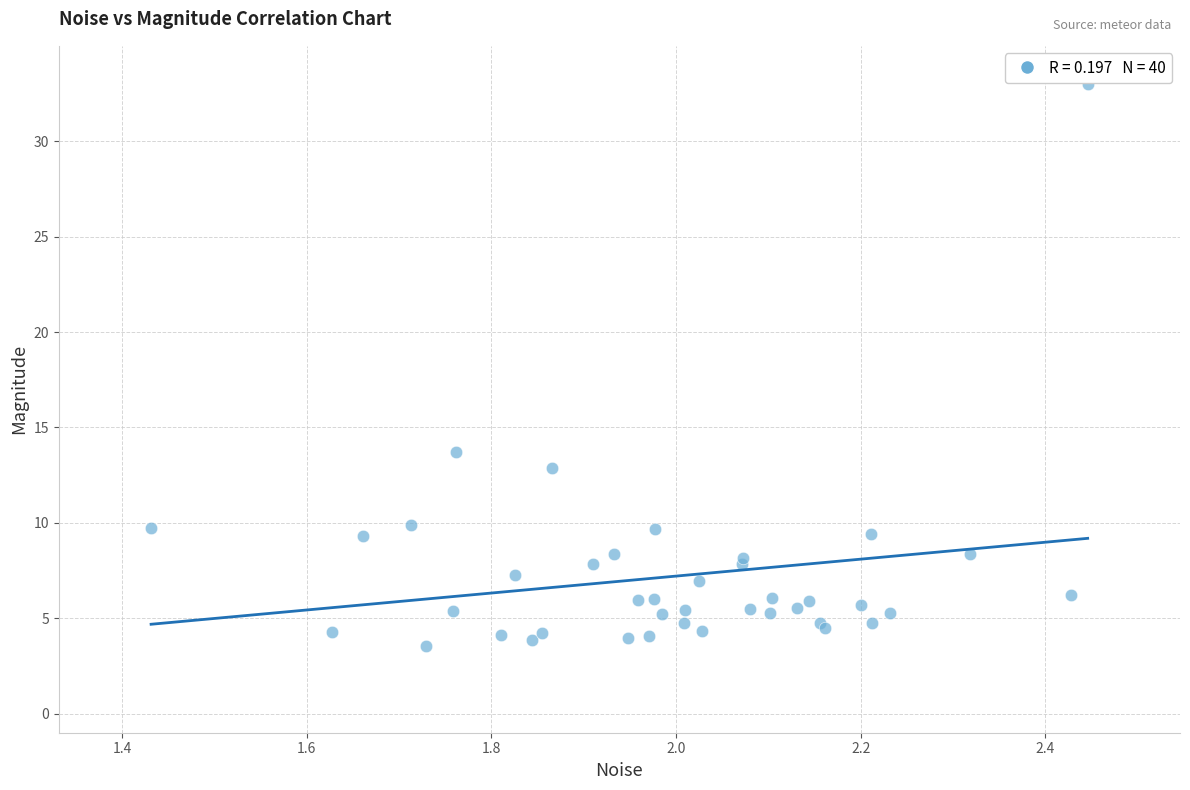

What Y value in the scatter plot is closest to 18?

13.7